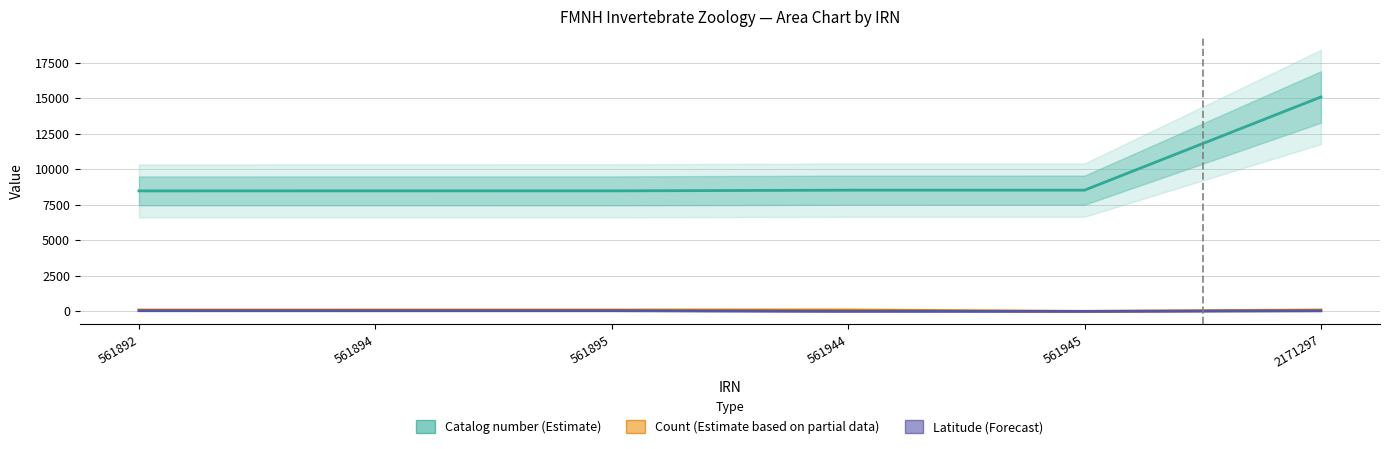

Where is the first local minimum for Count (Estimate based on partial data)?

561945